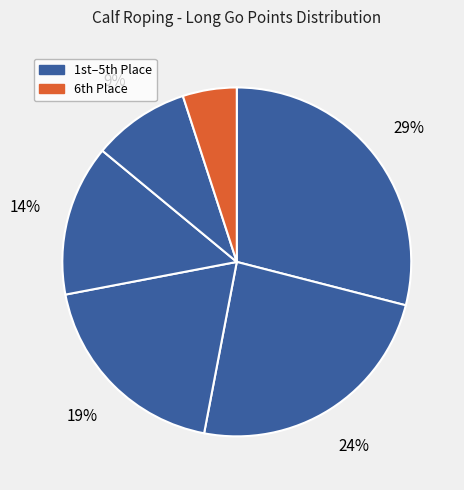

How many segments does this pie chart have?

6